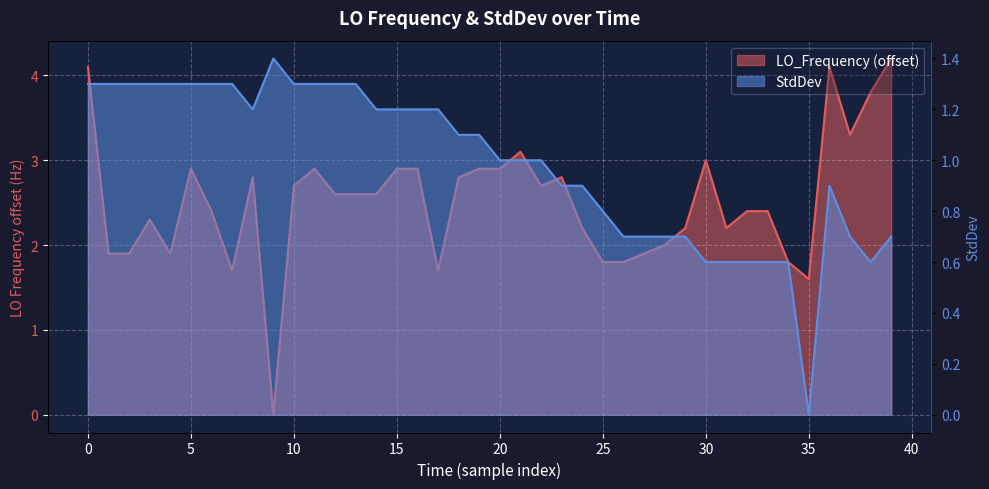

Between 18 and 10, which is larger?

18